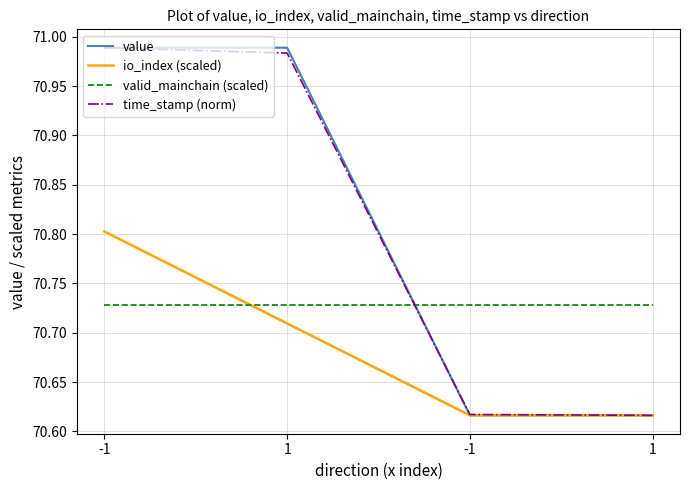

What is the label of the 2nd point from the left?

1